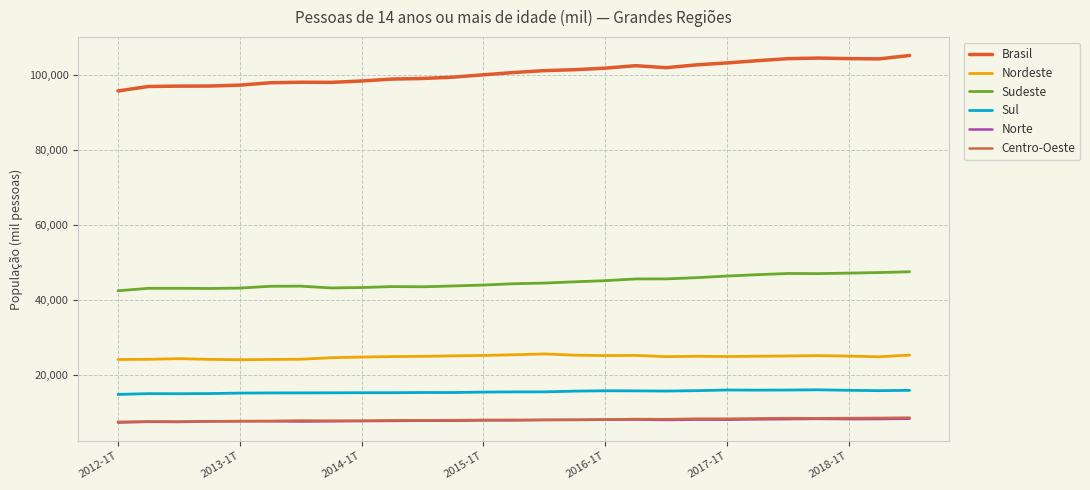

What is the sum of all Sudeste values?

1205926